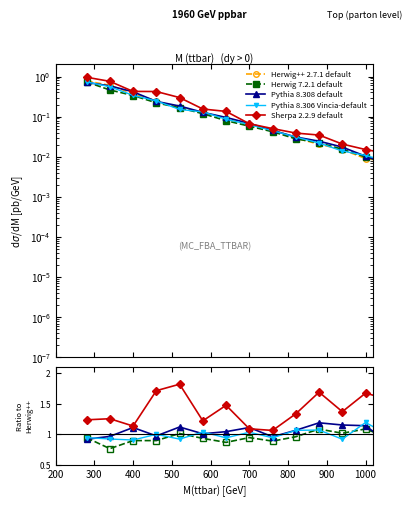

At which category does Pythia 8.306 Vincia-default reach its first local valley?

400